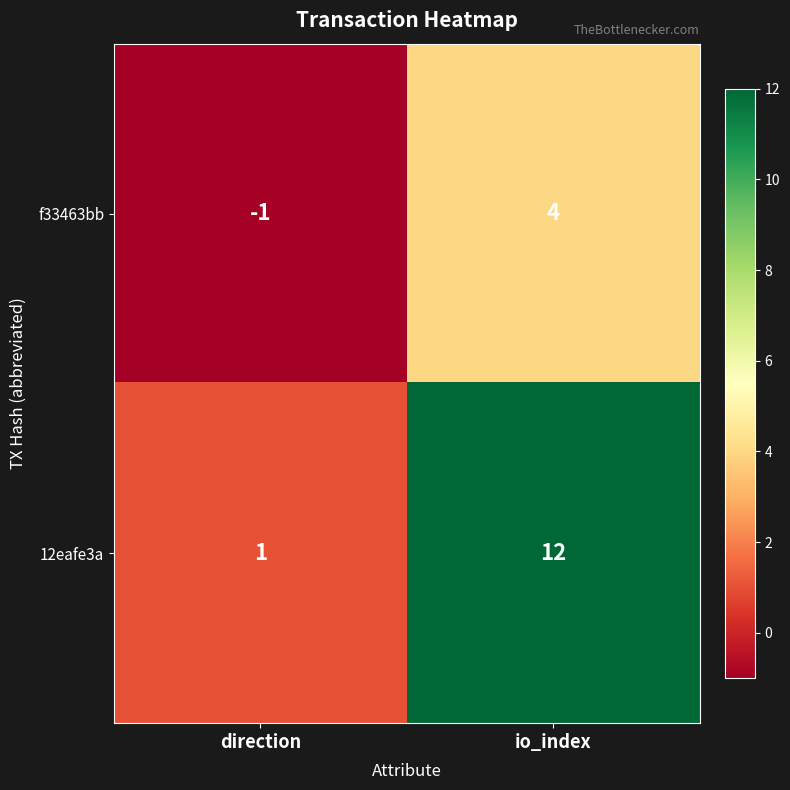

At which category does the chart reach its minimum across all series?

direction